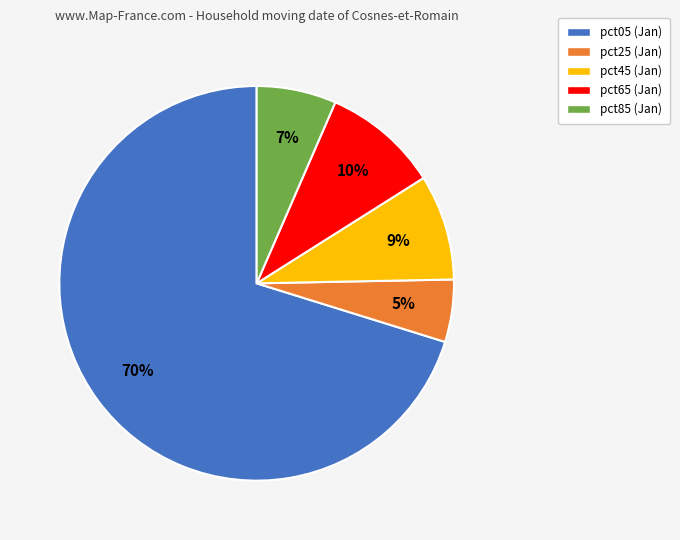

Do pct45 and pct25 together represent more than half of the pie?

No